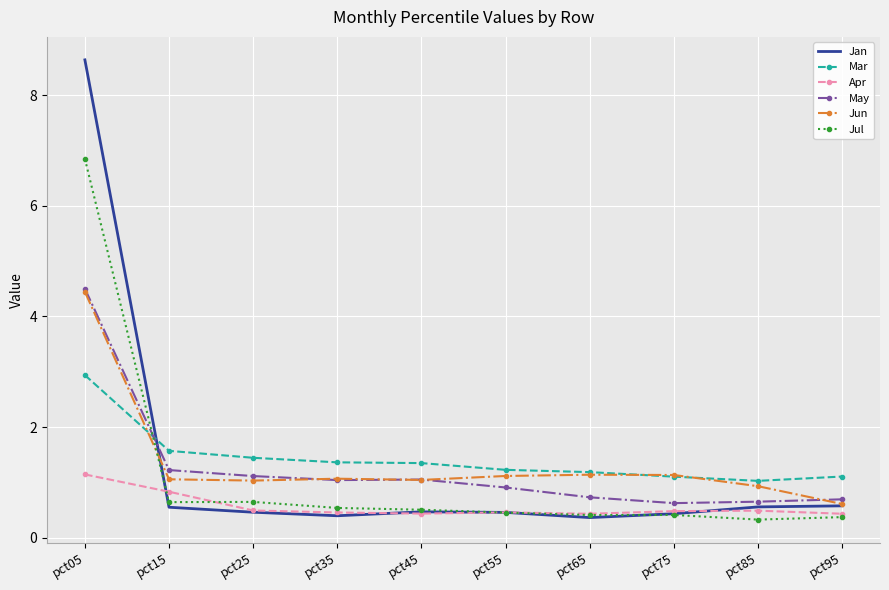

What is the approximate value of Apr at pct55?

0.5